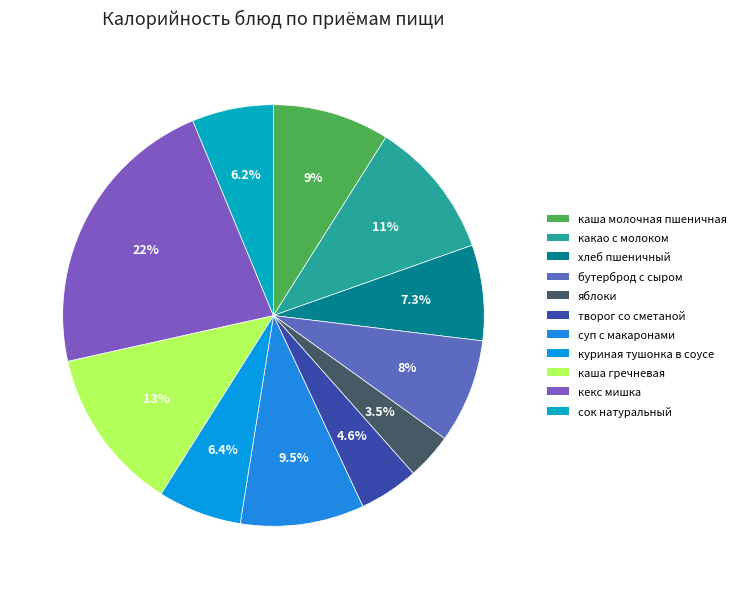

How many segments does this pie chart have?

11